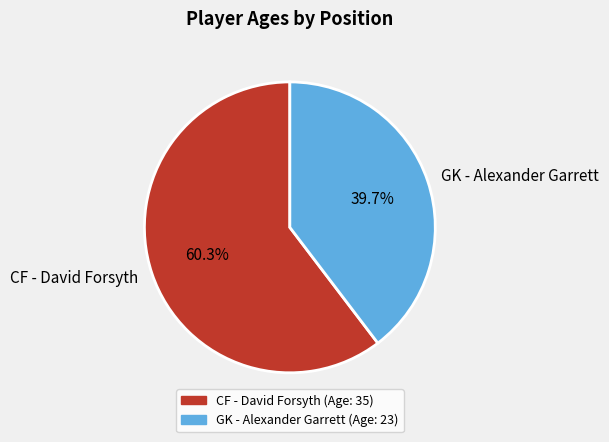

What is the total percentage of CF - David Forsyth and GK - Alexander Garrett?

100.0%